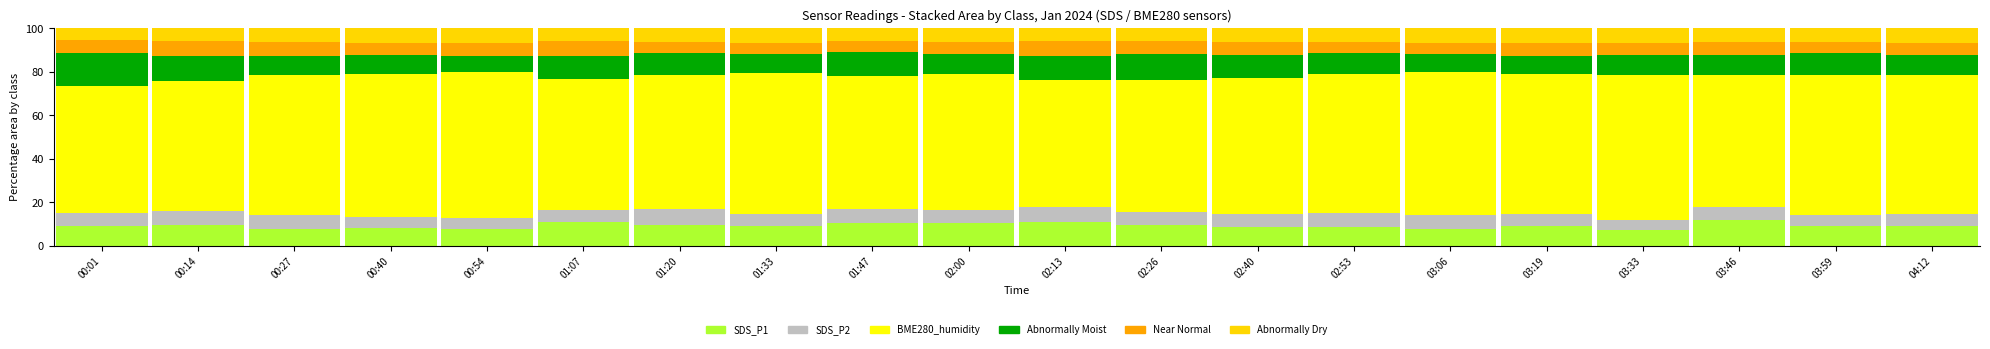

How many categories are shown in the chart?

20